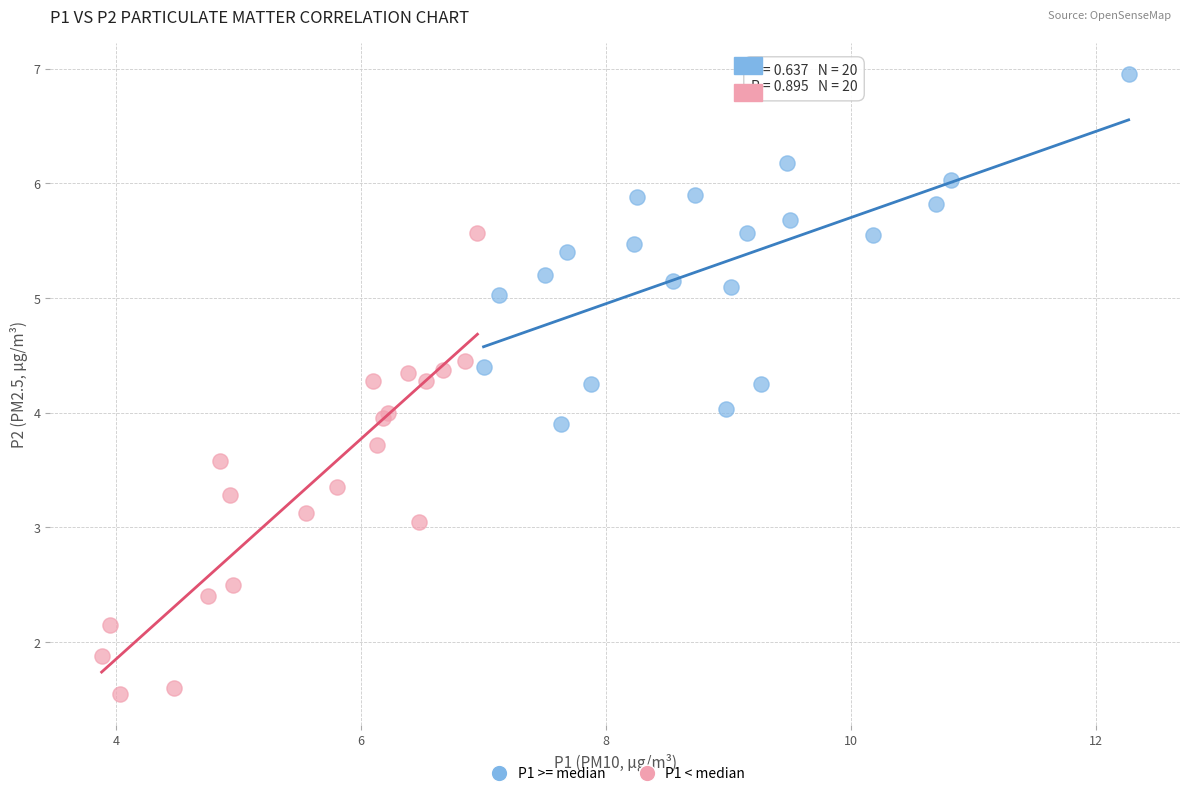

Which series reaches the minimum Y coordinate?

P1 < median